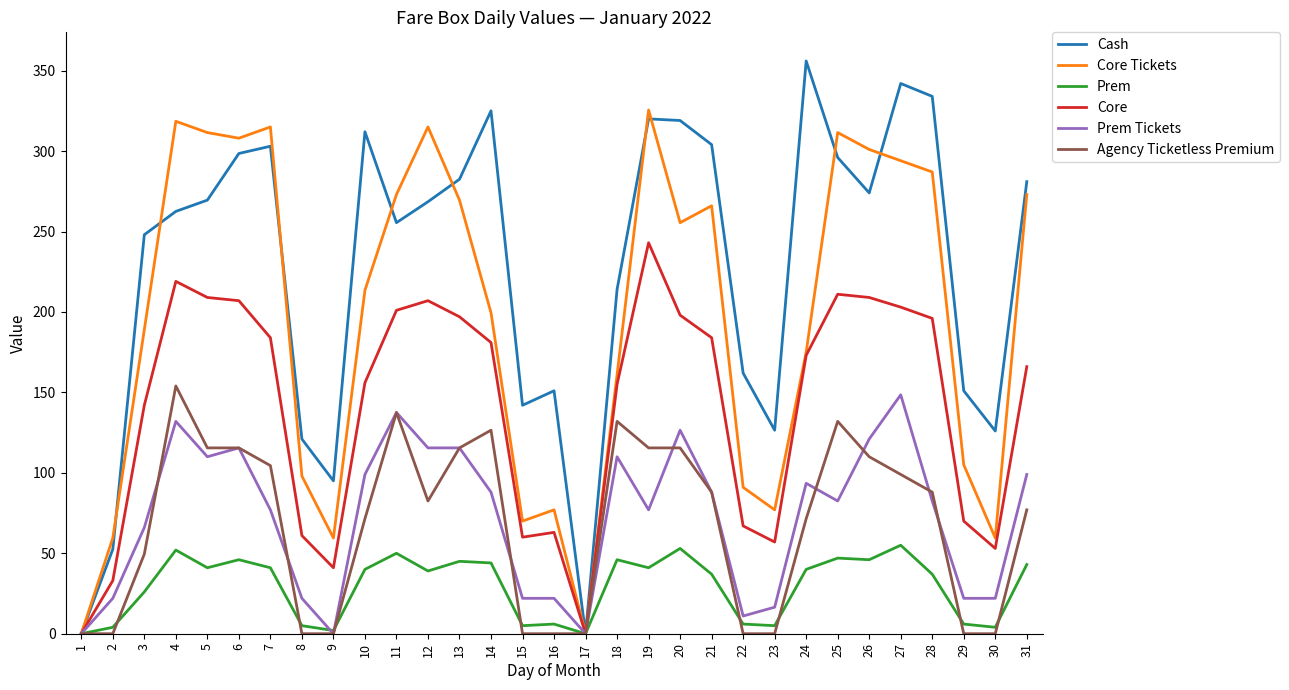

What is the total value across all series at 20?

1067.5